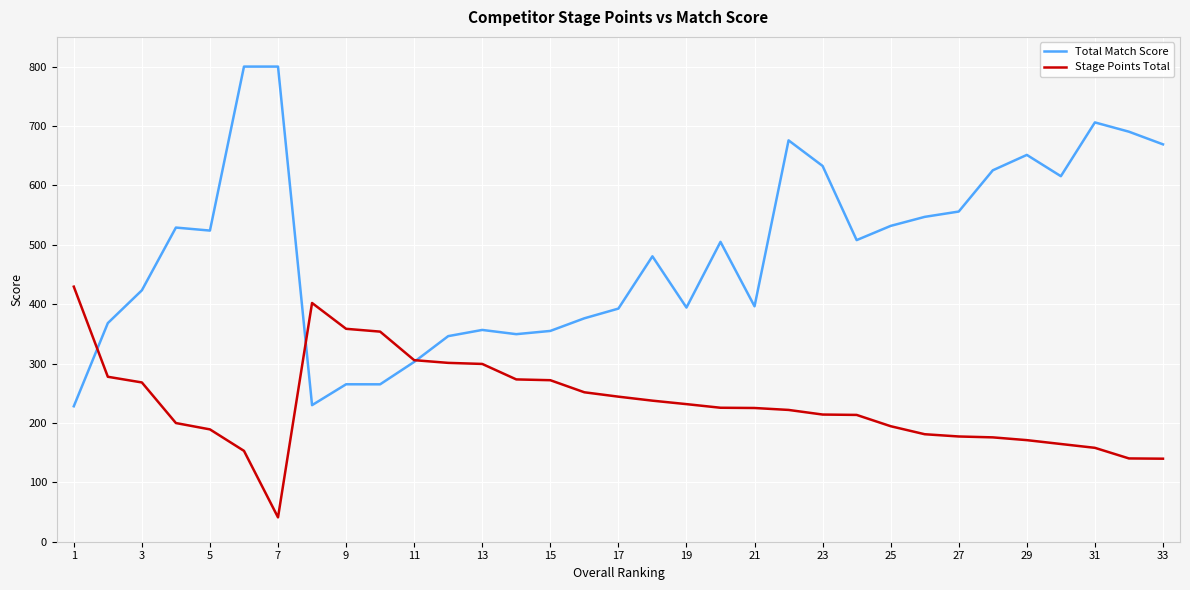

What is the minimum value shown in the chart?

41.0